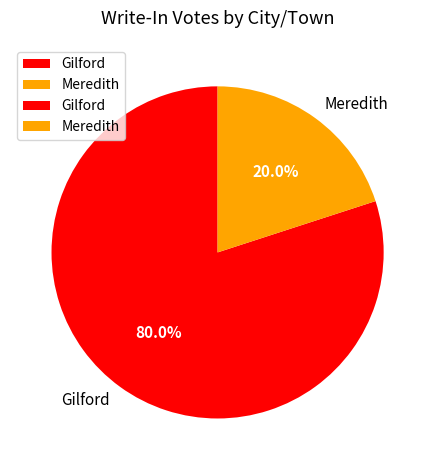

True or false: Gilford accounts for 88% of the total.

False